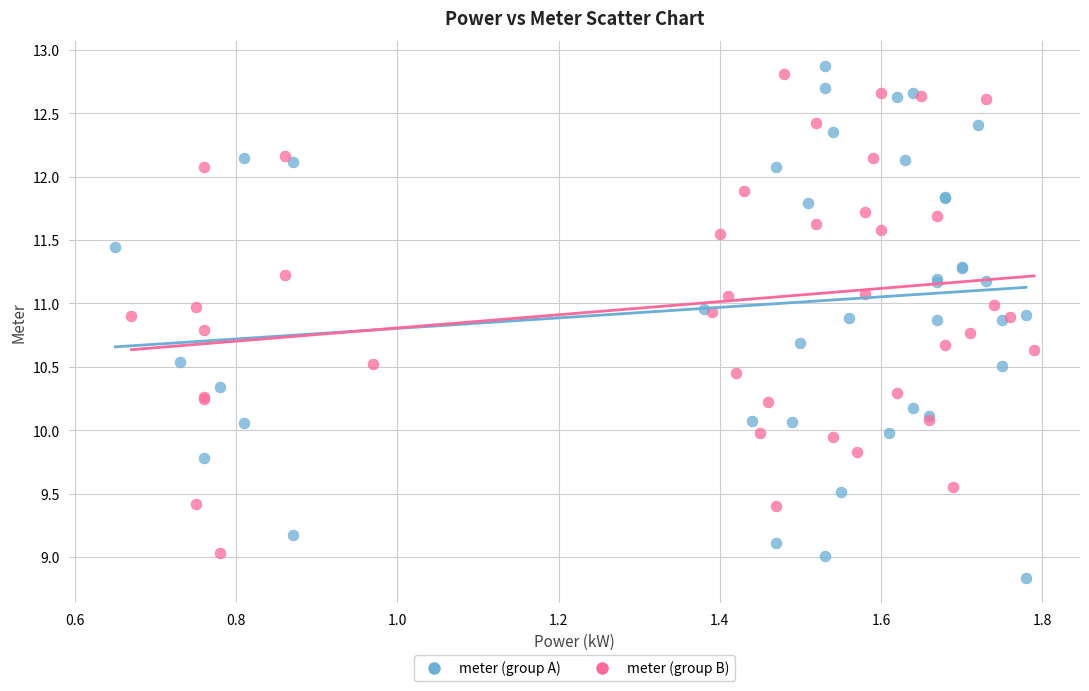

What are all the series names shown in the legend?

meter (group A), meter (group B)